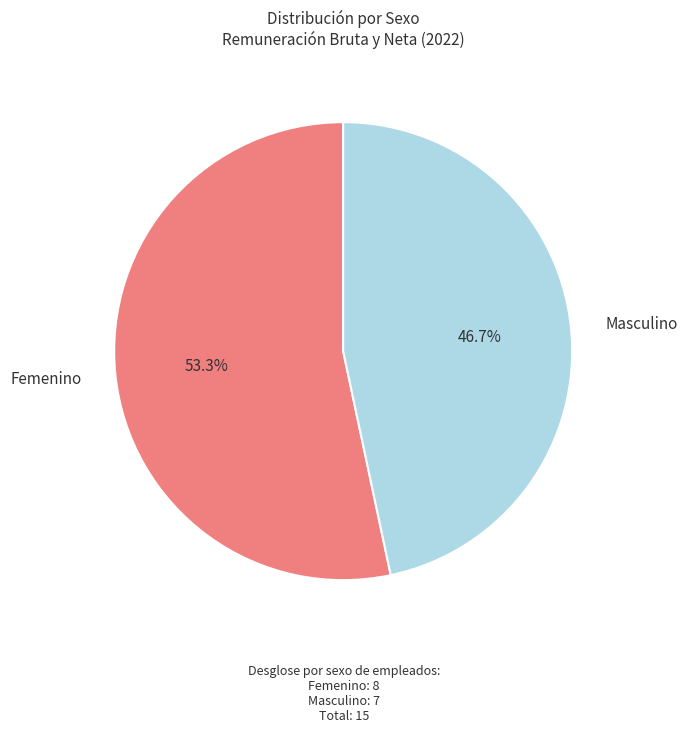

Which category has the biggest portion of the pie?

Femenino